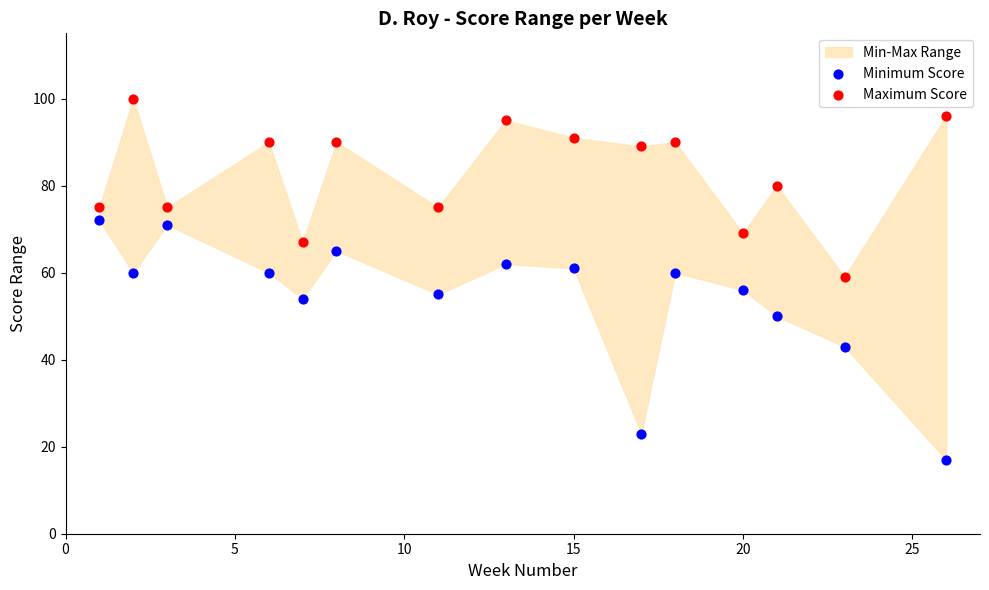

Which series contains the highest Y value?

Maximum Score